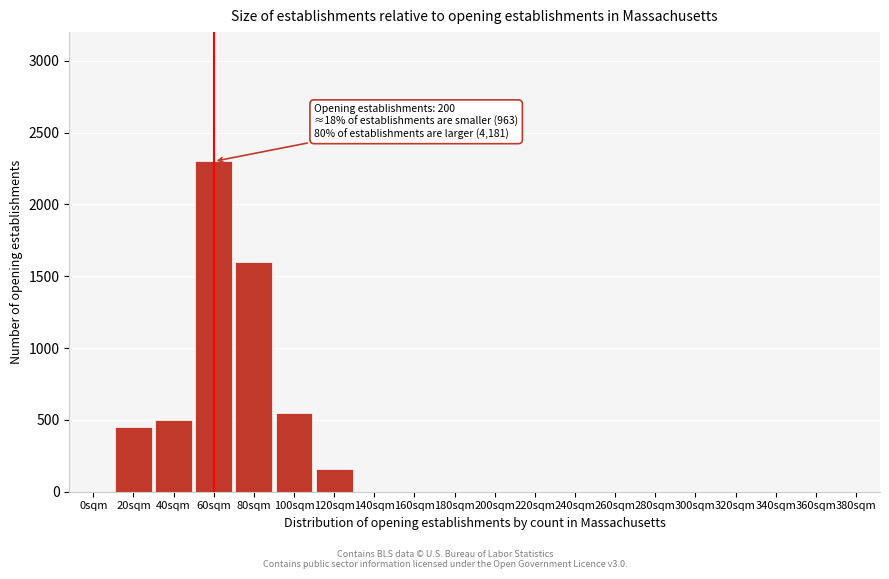

Reading right to left, what are all the values shown in this chart?

380sqm=0	360sqm=0	340sqm=0	320sqm=0	300sqm=0	280sqm=0	260sqm=0	240sqm=0	220sqm=0	200sqm=0	180sqm=0	160sqm=0	140sqm=0	120sqm=160	100sqm=550	80sqm=1600	60sqm=2300	40sqm=500	20sqm=450	0sqm=0